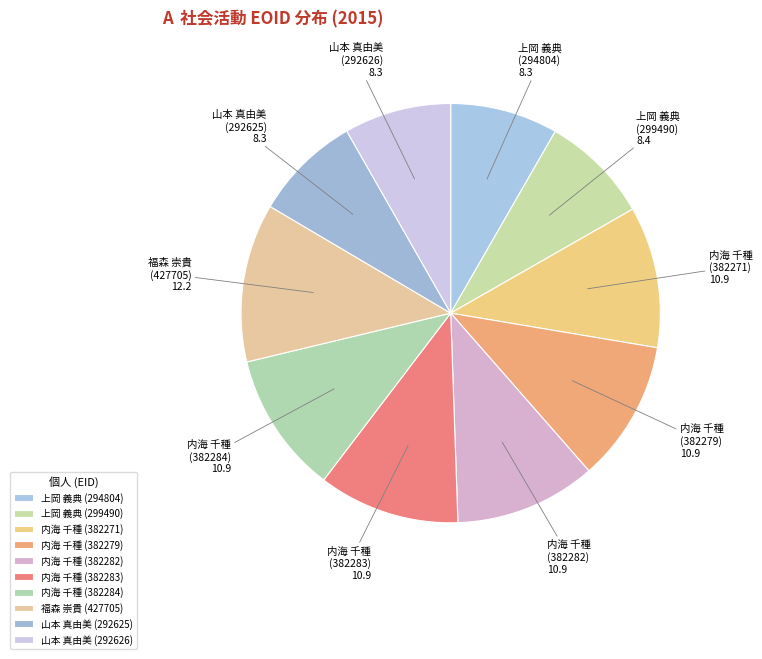

Is 内海 千種 (382284) the majority of the pie?

No